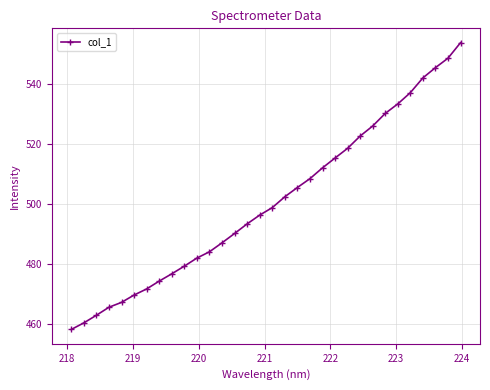

What is the value of the 1st point from the left?

458.1